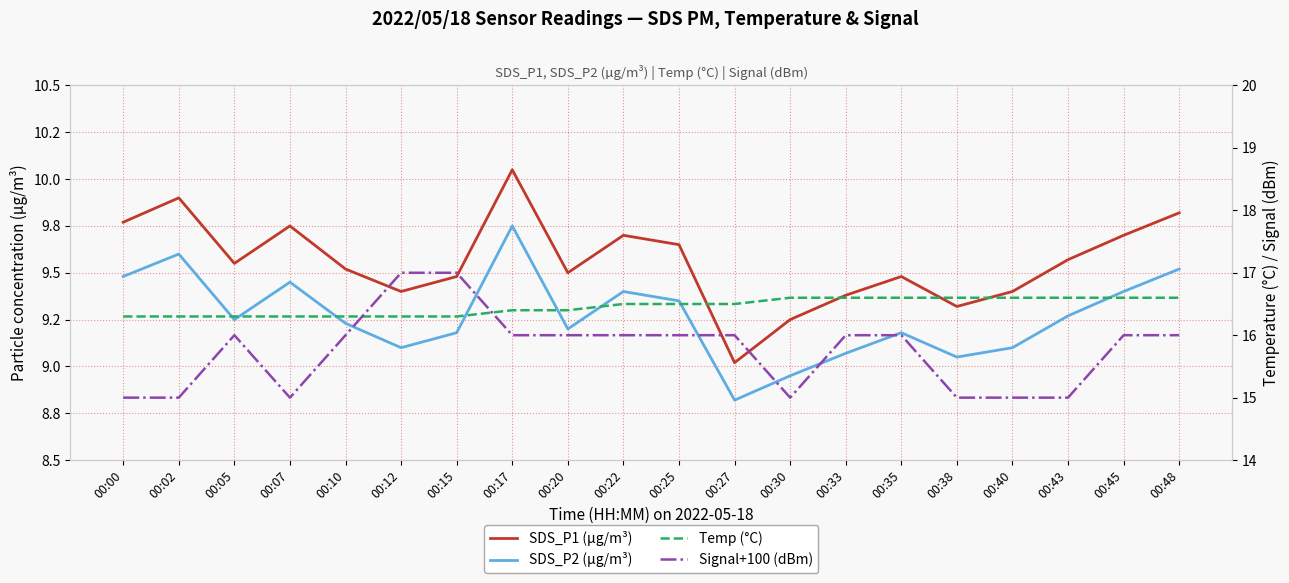

How many values in the Signal+100 (dBm) series are below 16?

7